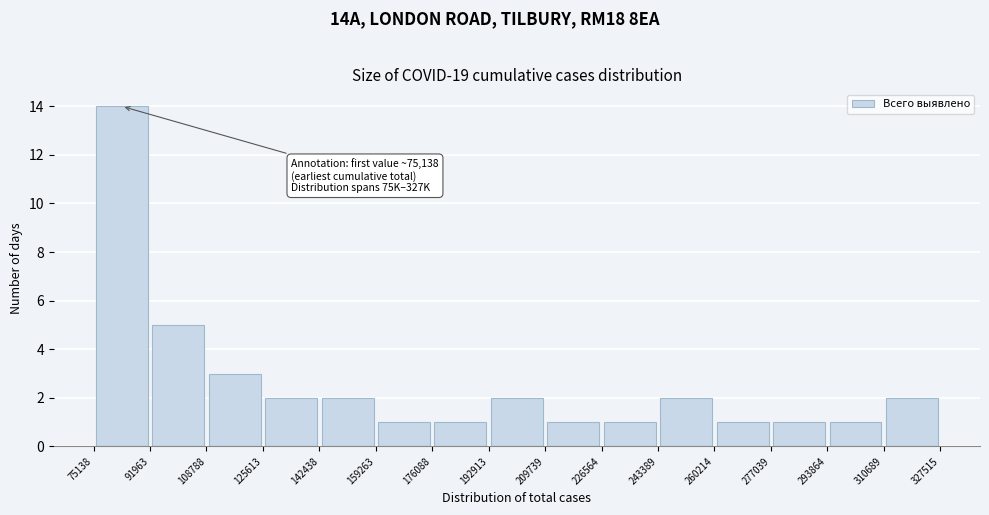

Which range on the x-axis has the tallest bar?

75138 to 91963